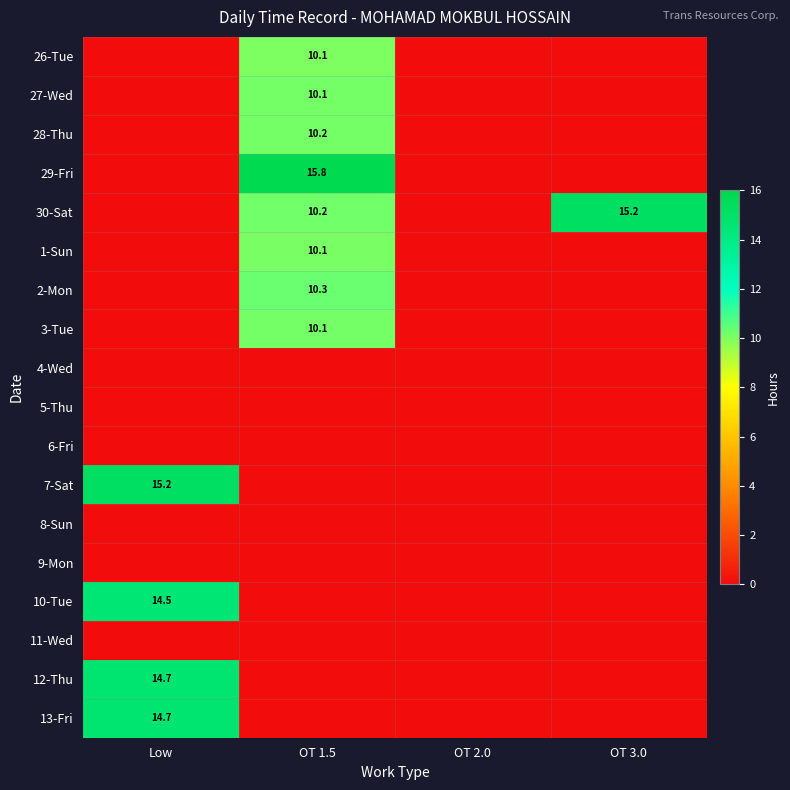

True or false: 7-Sat has a value of 4.1 at Low.

False